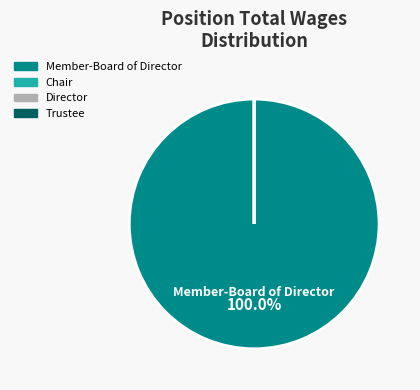

To the nearest percent, what is the average slice percentage?

25%